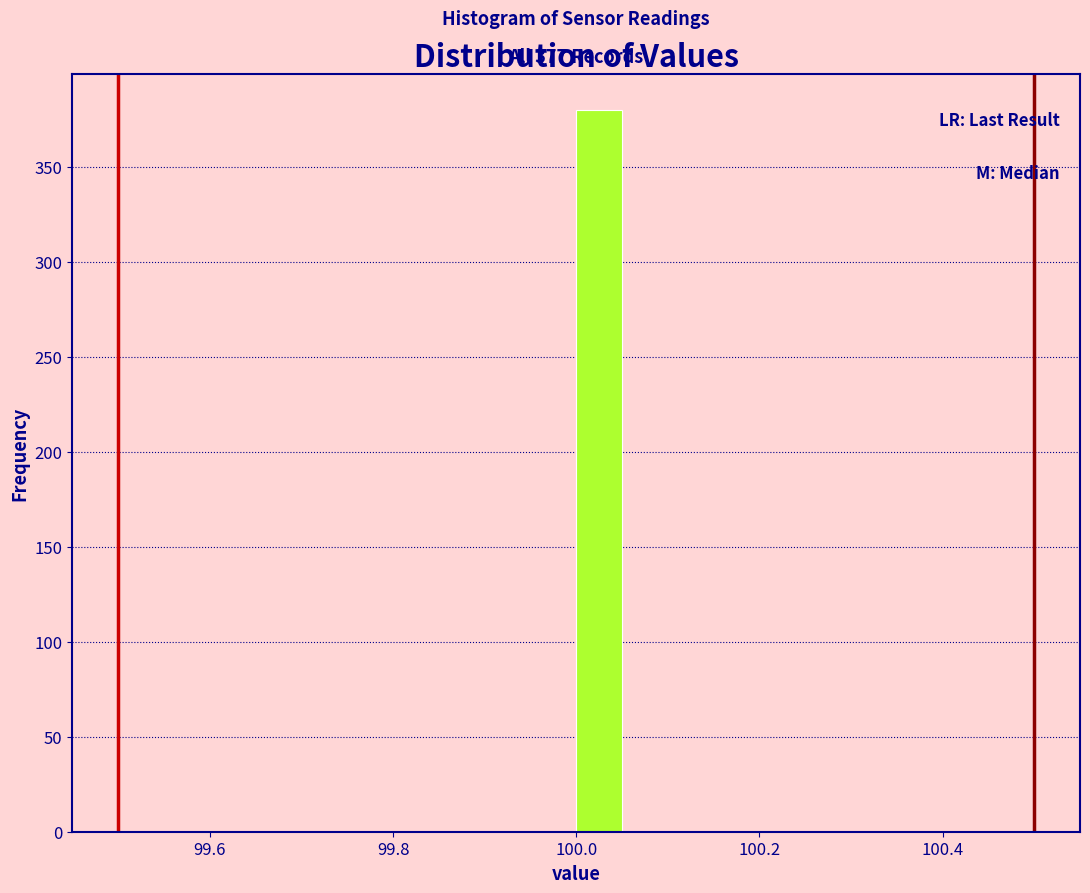

Around what value on the x-axis is the tallest bar? Give the approximate position of its centre, as read against the axis.

100.02